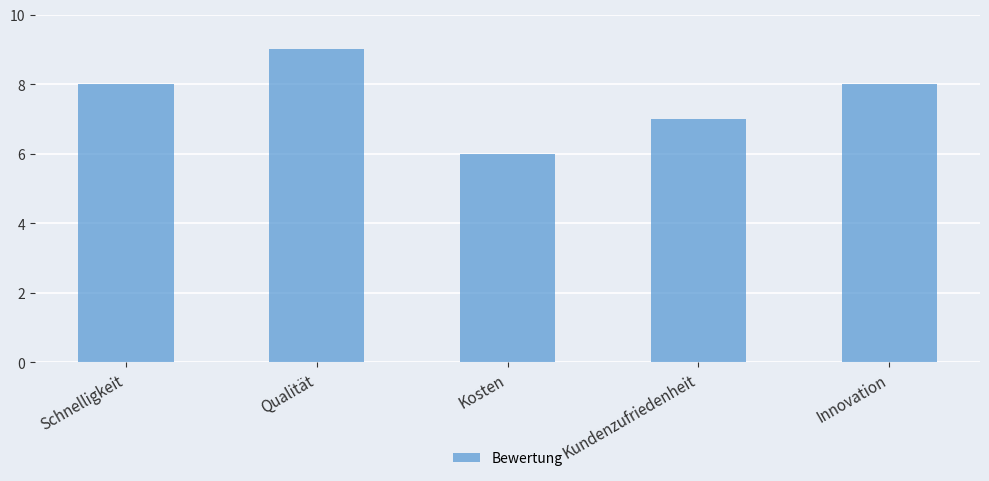

How many categories are shown in the chart?

5